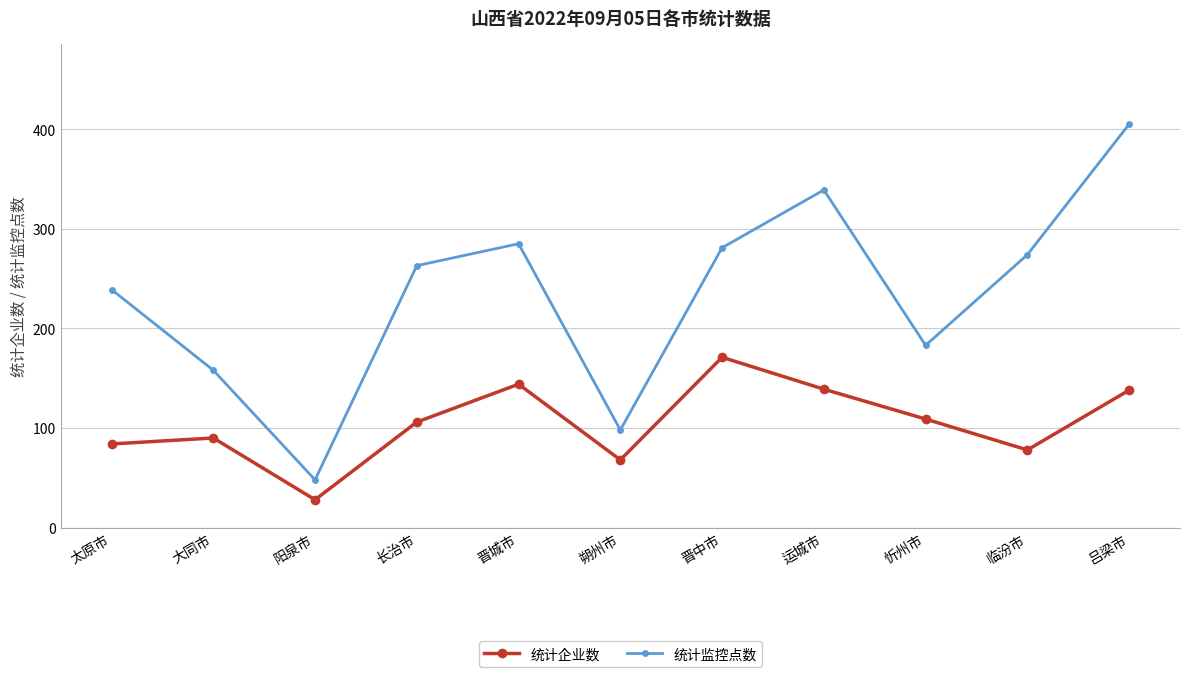

What value does the 统计监控点数 series have at 晋城市?

285